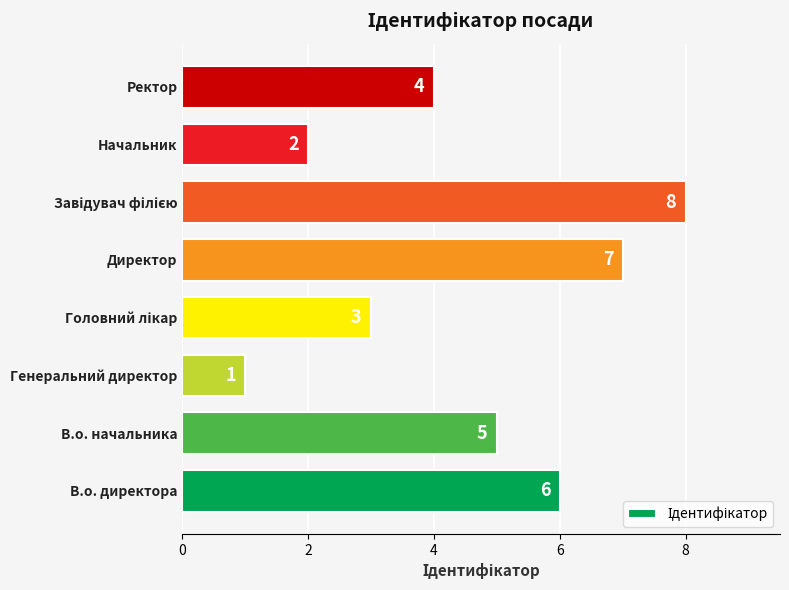

The value at Начальник is 1. True or false?

False